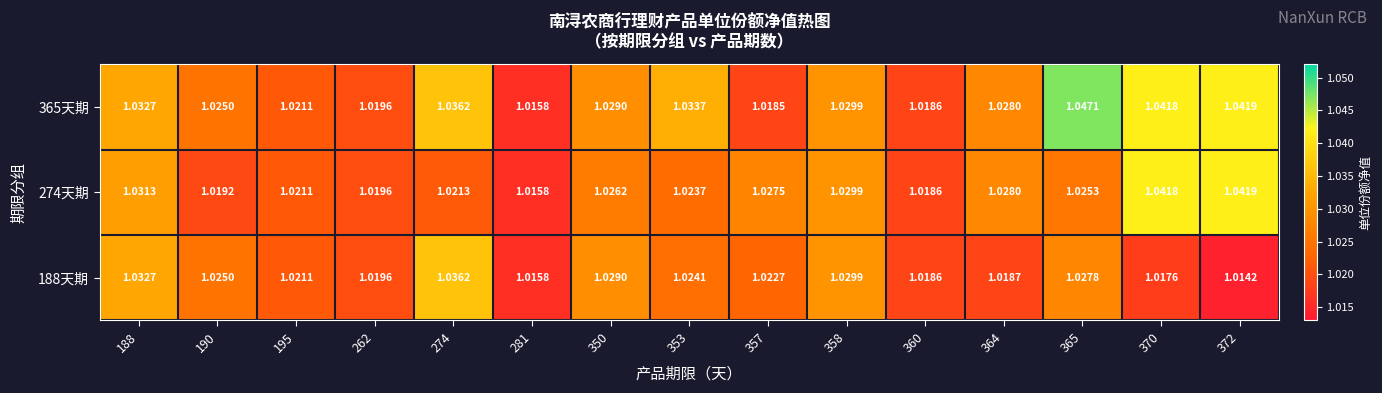

At which category is the sum across all series the highest?

370